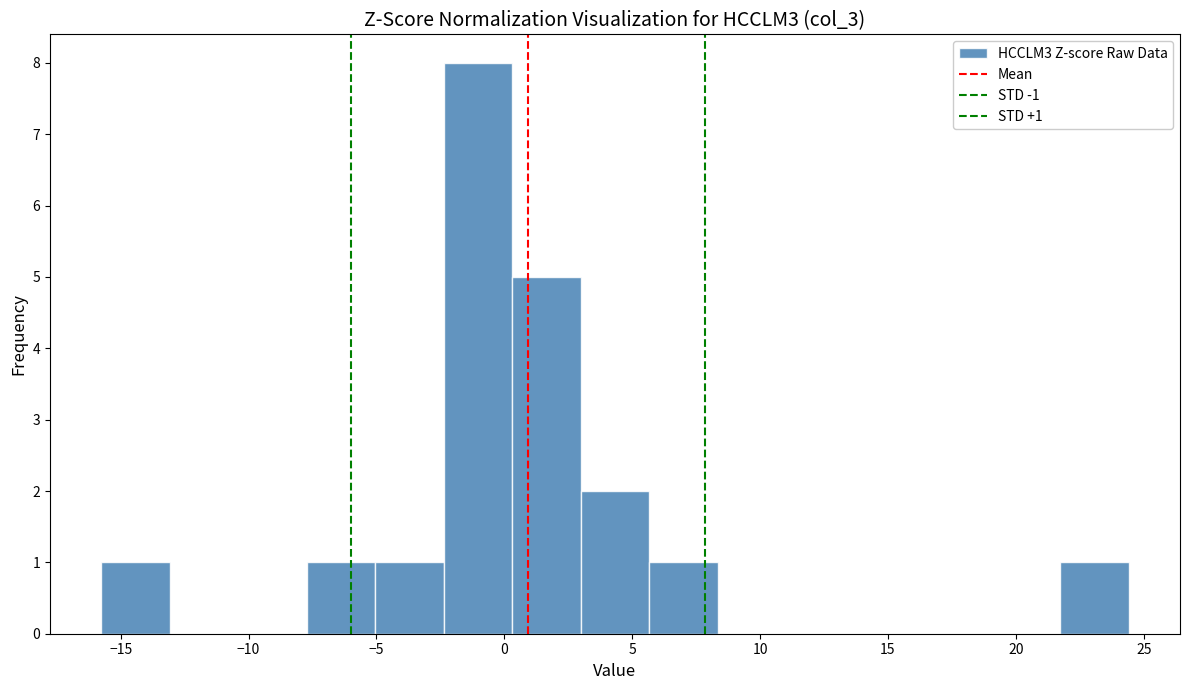

Over which range of the x-axis is the bar tallest?

-2.5 to 0.5